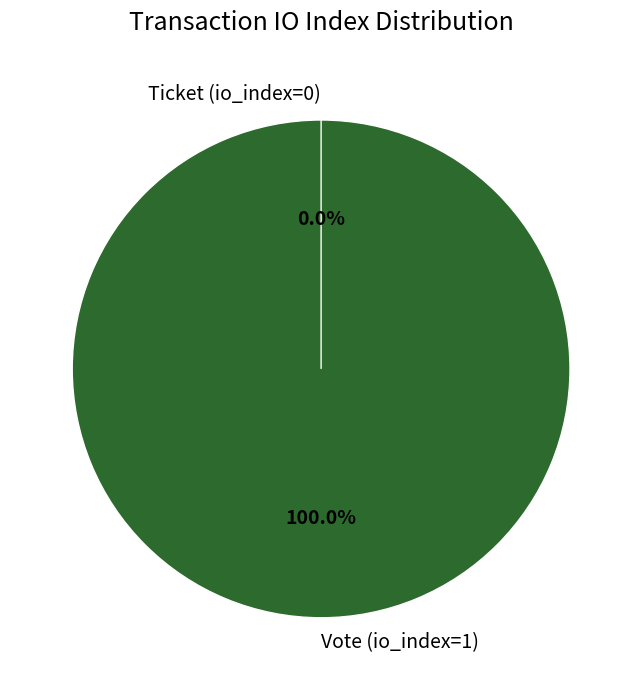

Is it true that Ticket (io_index=0) is 7% of the pie?

False